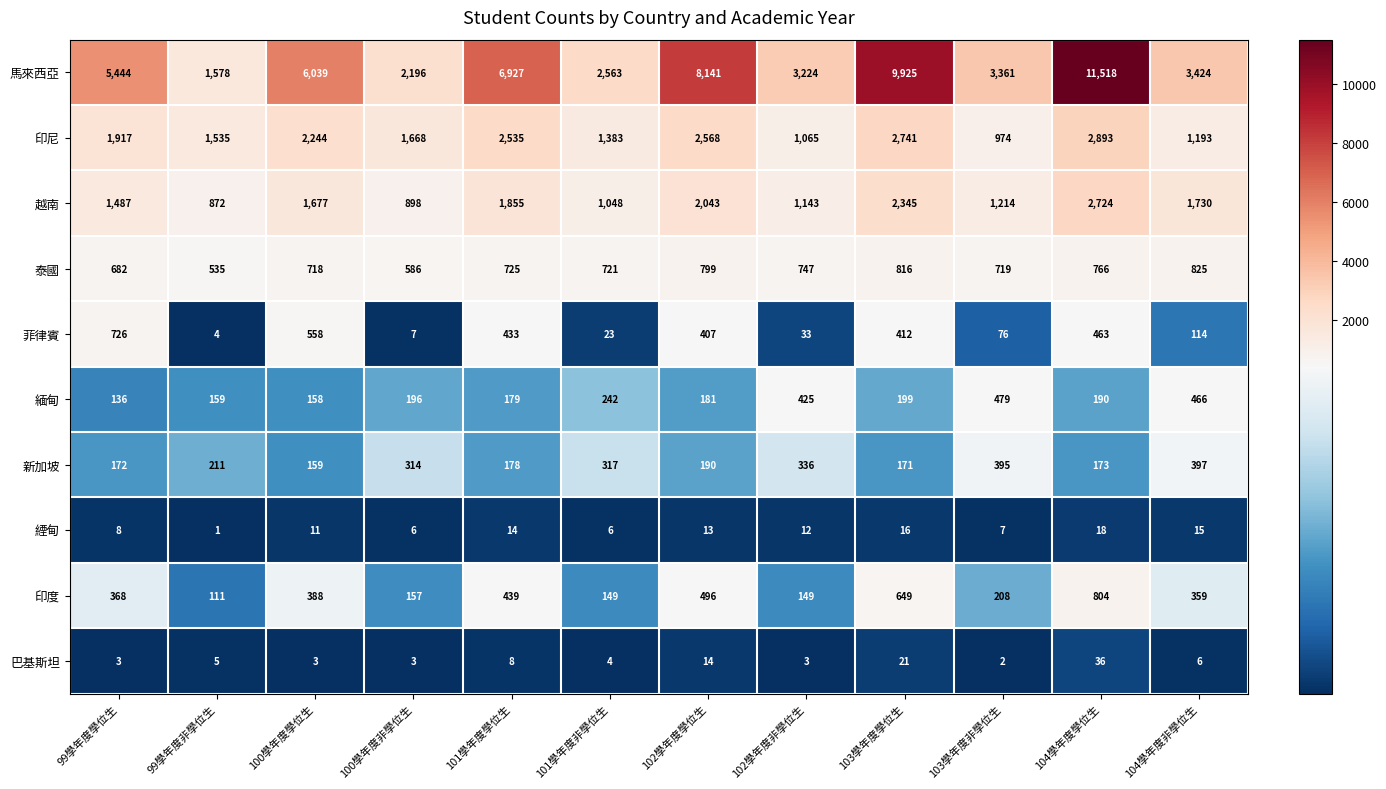

At 99學年度學位生, list the series in order from largest to smallest.

馬來西亞, 印尼, 越南, 菲律賓, 泰國, 印度, 新加坡, 緬甸, 緸甸, 巴基斯坦